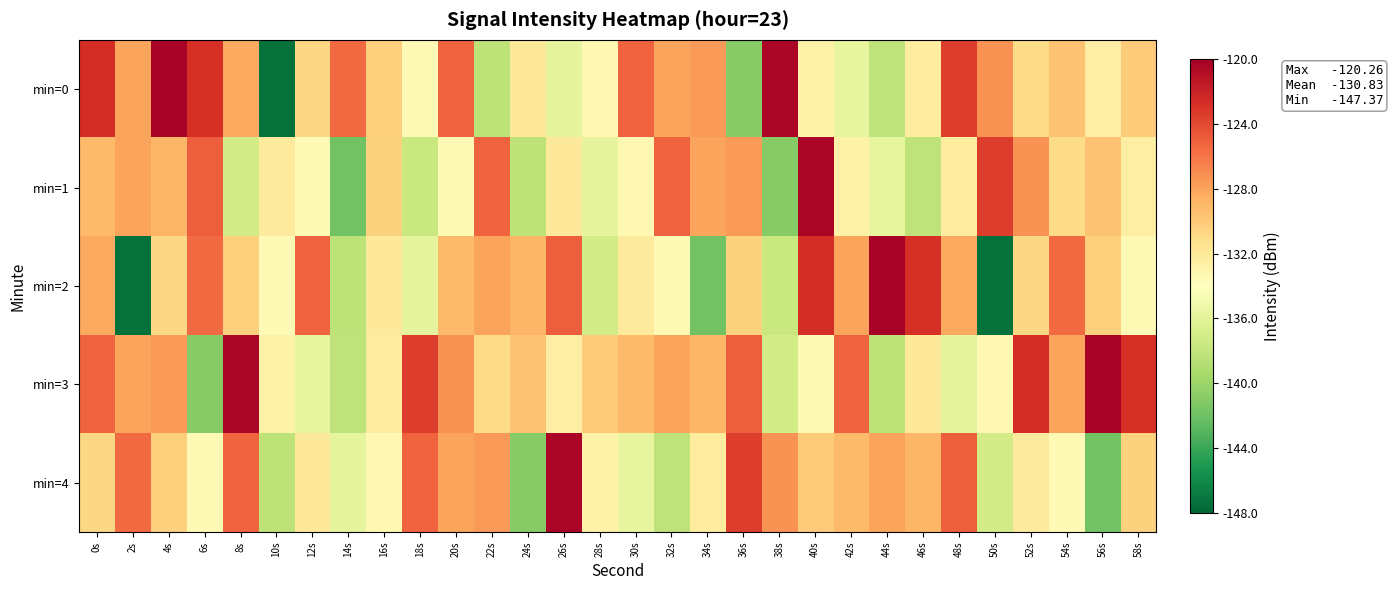

Reading left to right, what are all the values shown in this chart?

min=0: 0s=-122.6	2s=-128.1	4s=-120.3	6s=-122.7	8s=-128.2	10s=-147.4	12s=-130.8	14s=-125.6	16s=-130.3	18s=-133.5	20s=-125.2	22s=-138.3	24s=-132.0	26s=-135.8	28s=-133.4	30s=-125.2	32s=-128.0	34s=-127.6	36s=-140.9	38s=-120.4	40s=-132.8	42s=-135.7	44s=-138.2	46s=-132.3	48s=-123.4	50s=-127.3	52s=-131.0	54s=-129.6	56s=-132.6	58s=-130.1
min=1: 0s=-129.2	2s=-128.1	4s=-128.9	6s=-124.9	8s=-137.1	10s=-132.2	12s=-133.5	14s=-141.8	16s=-130.4	18s=-137.6	20s=-133.5	22s=-125.2	24s=-138.3	26s=-132.0	28s=-135.8	30s=-133.4	32s=-125.2	34s=-128.0	36s=-127.6	38s=-140.9	40s=-120.4	42s=-132.8	44s=-135.7	46s=-138.2	48s=-132.3	50s=-123.4	52s=-127.3	54s=-131.0	56s=-129.6	58s=-132.6
min=2: 0s=-128.2	2s=-147.4	4s=-130.8	6s=-125.6	8s=-130.3	10s=-133.5	12s=-125.2	14s=-138.3	16s=-132.0	18s=-135.8	20s=-129.2	22s=-128.1	24s=-128.9	26s=-124.9	28s=-137.1	30s=-132.2	32s=-133.5	34s=-141.8	36s=-130.4	38s=-137.6	40s=-122.6	42s=-128.1	44s=-120.3	46s=-122.7	48s=-128.2	50s=-147.4	52s=-130.8	54s=-125.6	56s=-130.3	58s=-133.5
min=3: 0s=-125.2	2s=-128.0	4s=-127.6	6s=-140.9	8s=-120.4	10s=-132.8	12s=-135.7	14s=-138.2	16s=-132.3	18s=-123.4	20s=-127.3	22s=-131.0	24s=-129.6	26s=-132.6	28s=-130.1	30s=-129.2	32s=-128.1	34s=-128.9	36s=-124.9	38s=-137.1	40s=-133.5	42s=-125.2	44s=-138.3	46s=-132.0	48s=-135.8	50s=-133.4	52s=-122.6	54s=-128.1	56s=-120.3	58s=-122.7
min=4: 0s=-130.8	2s=-125.6	4s=-130.3	6s=-133.5	8s=-125.2	10s=-138.3	12s=-132.0	14s=-135.8	16s=-133.4	18s=-125.2	20s=-128.0	22s=-127.6	24s=-140.9	26s=-120.4	28s=-132.8	30s=-135.7	32s=-138.2	34s=-132.3	36s=-123.4	38s=-127.3	40s=-130.1	42s=-129.2	44s=-128.1	46s=-128.9	48s=-124.9	50s=-137.1	52s=-132.2	54s=-133.5	56s=-141.8	58s=-130.4